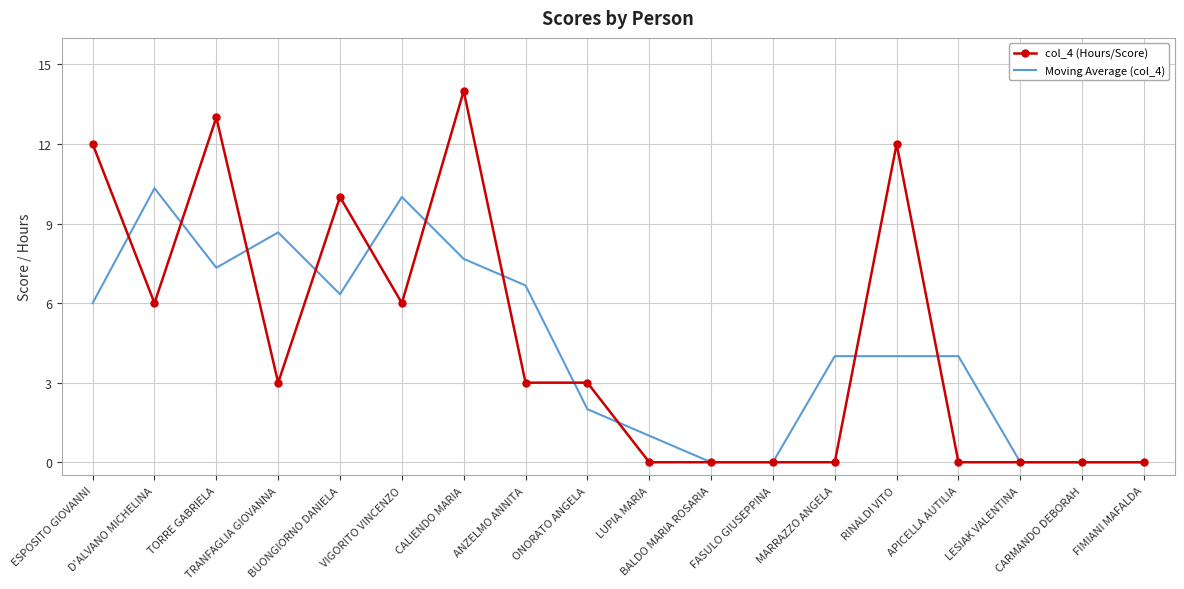

What is the maximum value for Moving Average (col_4)?

10.3